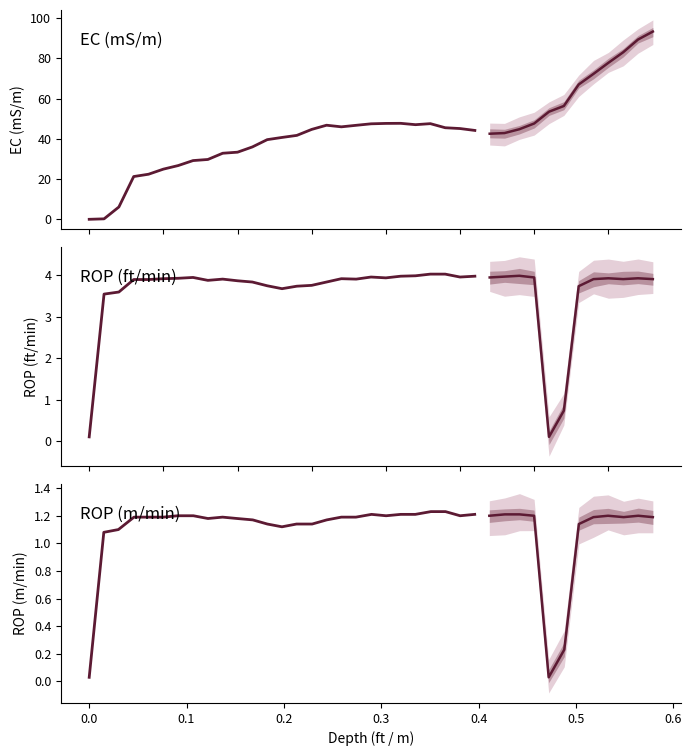

What is the sum of all ROP (ft/min) values?

100.6